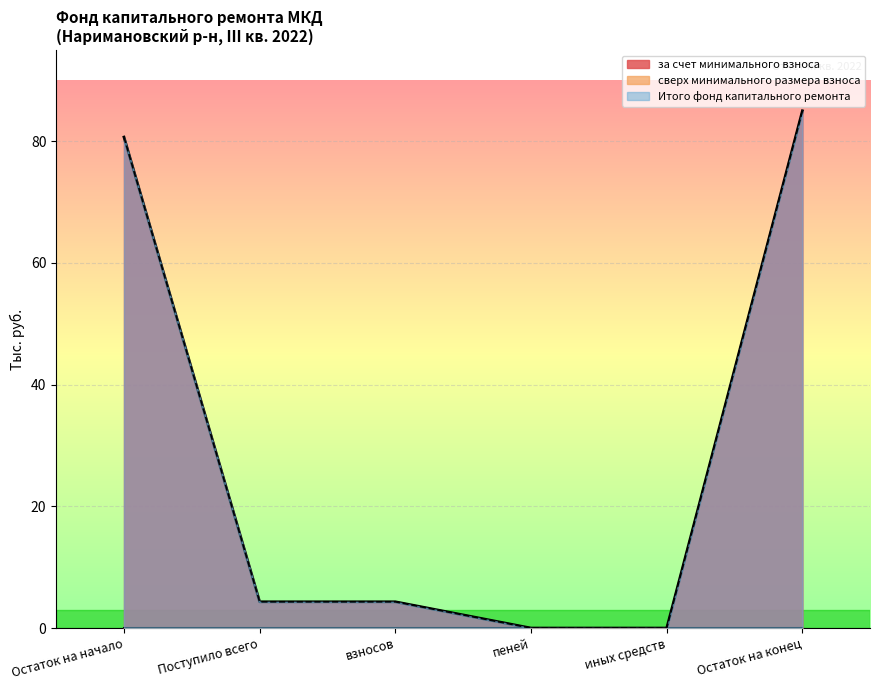

Reading left to right, extract all data points from this chart.

за счет минимального взноса: 80.7	4.3	4.3	0.0	0.0	85.0
Итого фонд капитального ремонта: 80.7	4.3	4.3	0.0	0.0	85.0